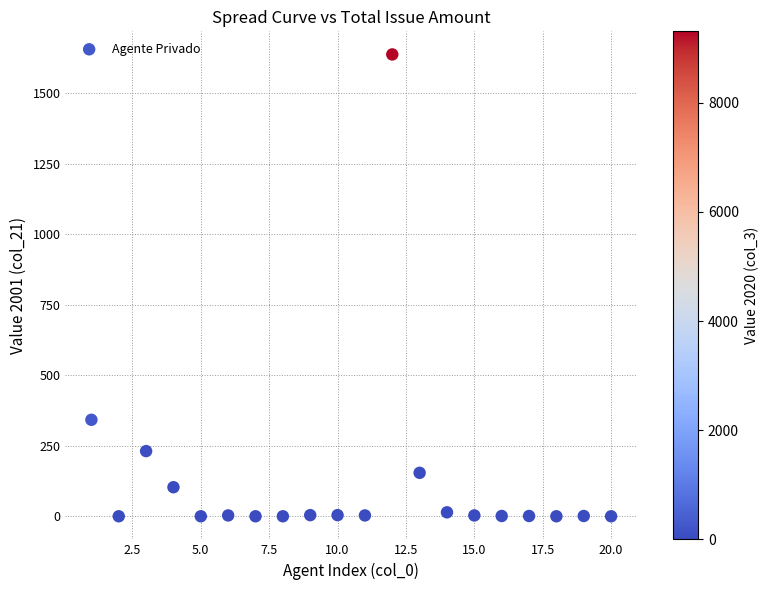

What is the range of X values (max minus min)?

19